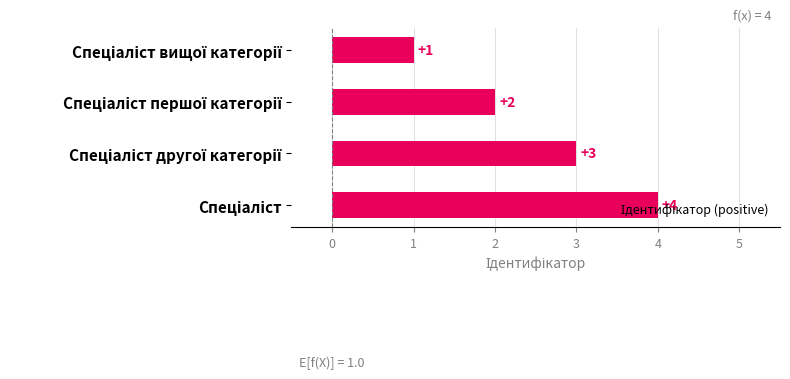

Count the values in the range 2 to 4.

3